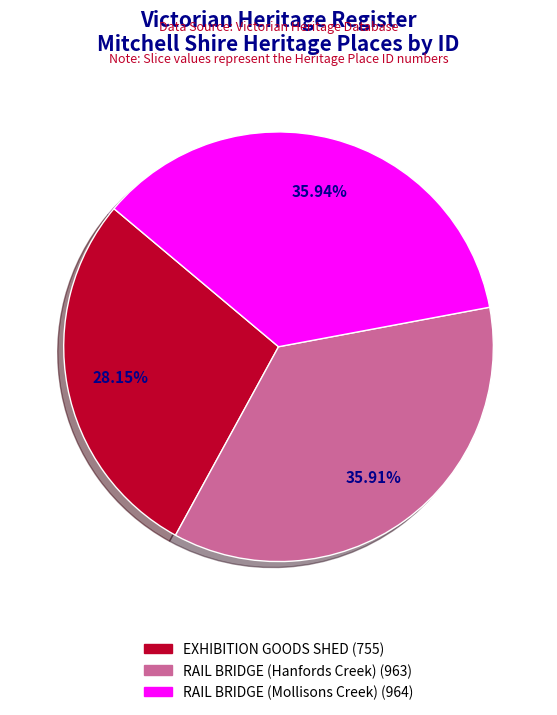

Does EXHIBITION GOODS SHED account for over 50% of the chart?

No